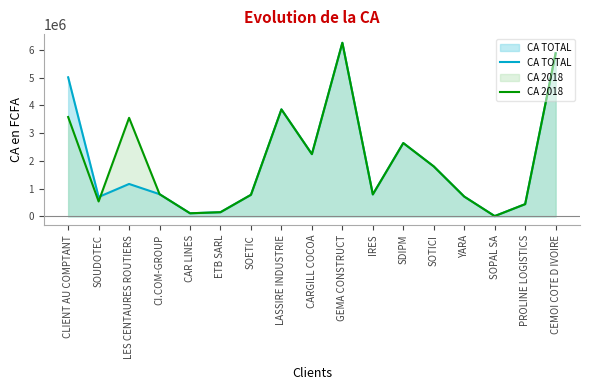

What is the value of the CA TOTAL point at the 9th from the left?

2244589